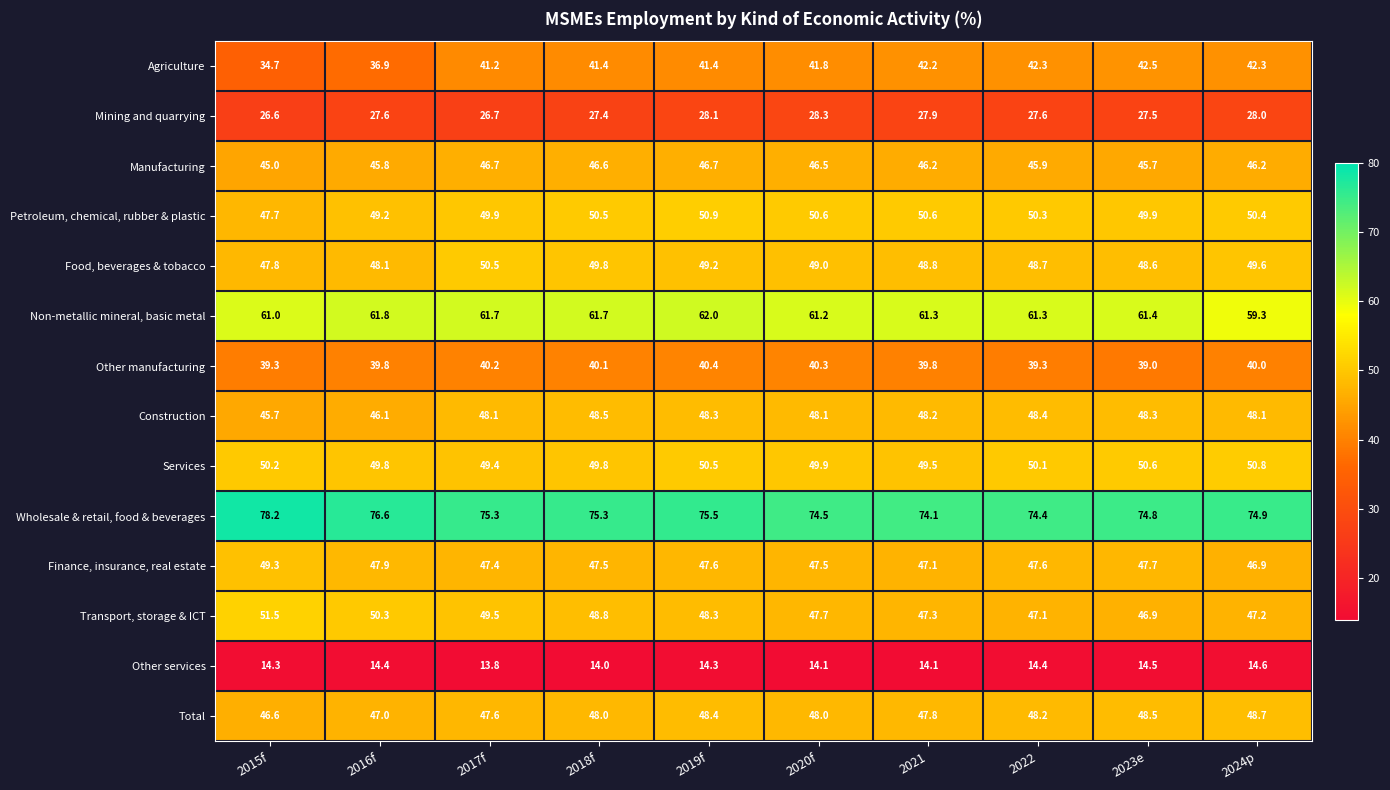

What is the total value across all series at 2022?

645.6